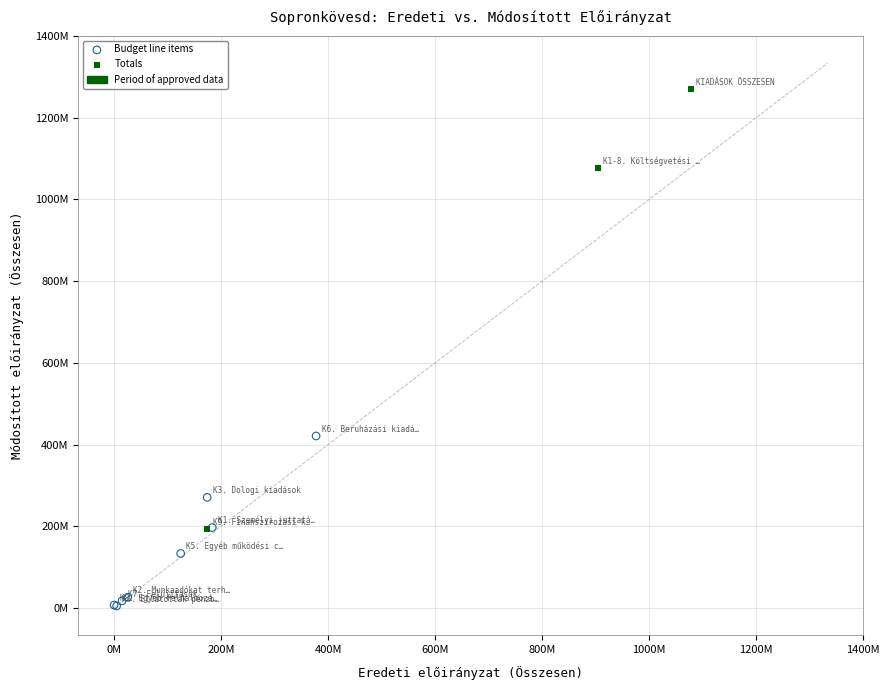

Which series has the widest spread of Y values?

Totals